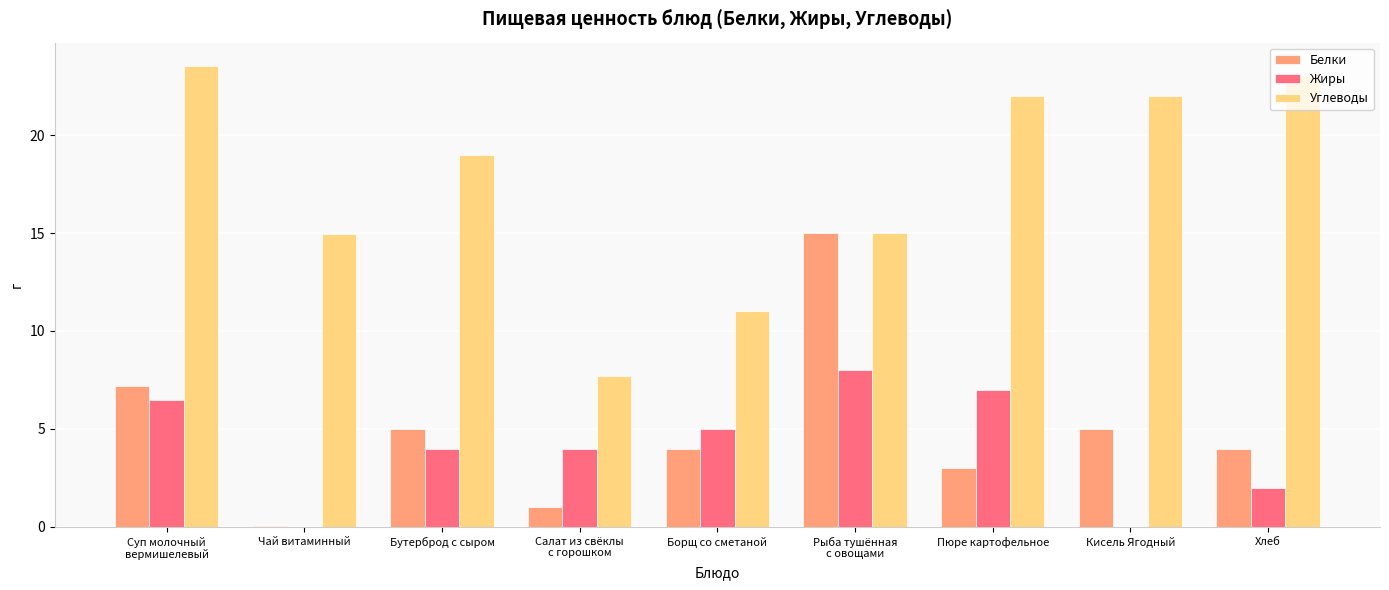

What are all the series names shown in the legend?

Белки, Жиры, Углеводы